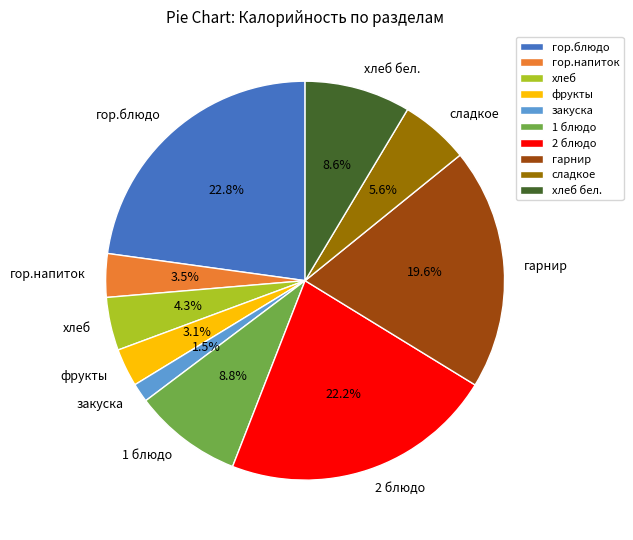

Which slice is the smallest?

закуска